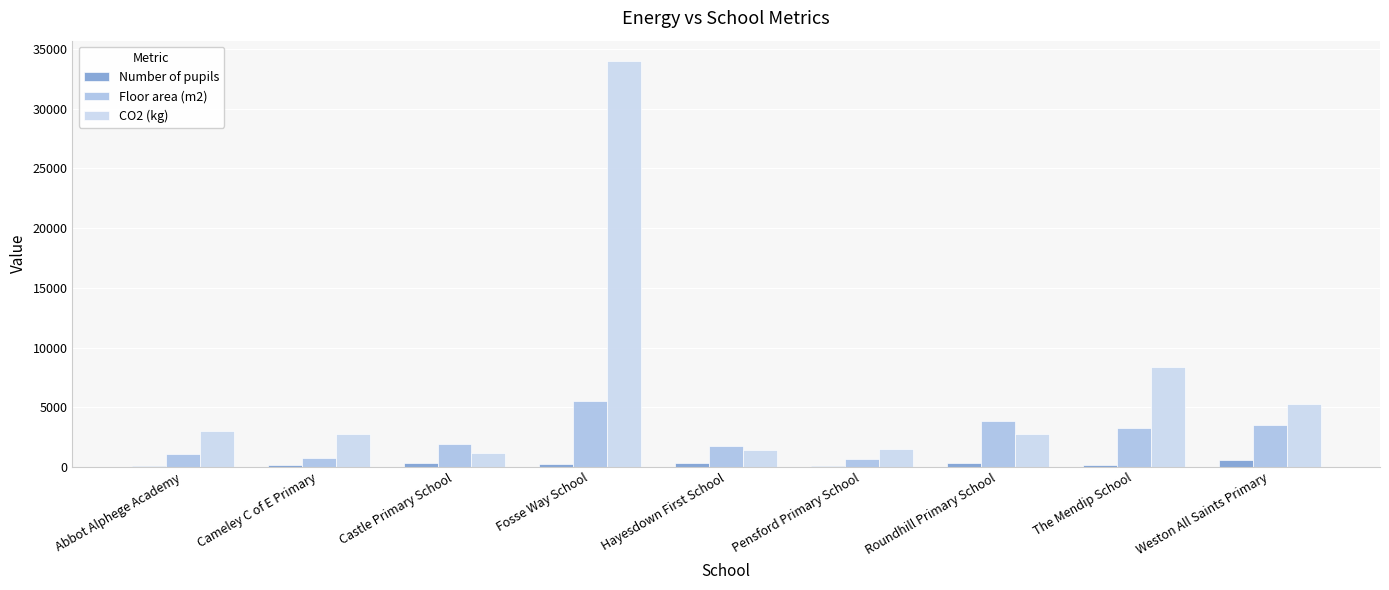

At which category is the sum across all series the highest?

Fosse Way School